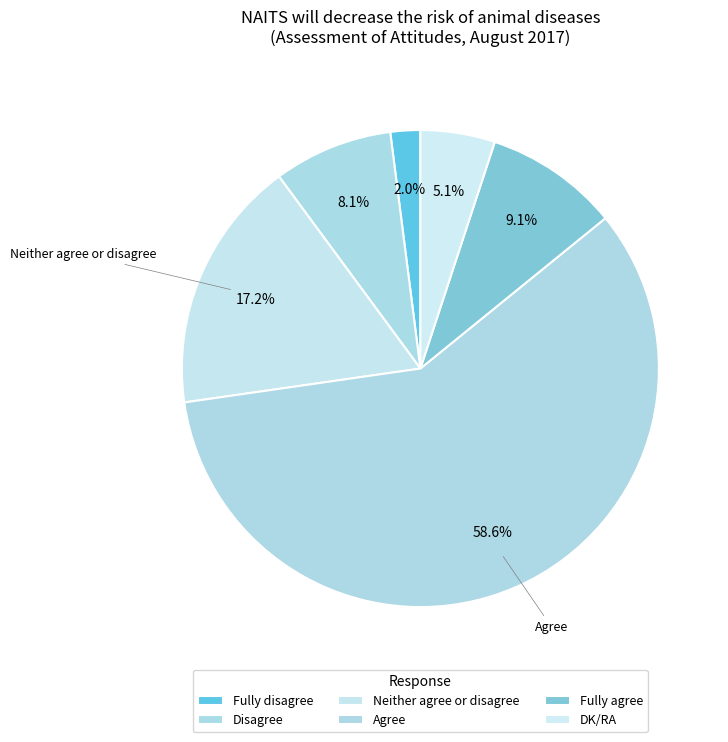

Between Agree and Disagree, which is larger?

Agree